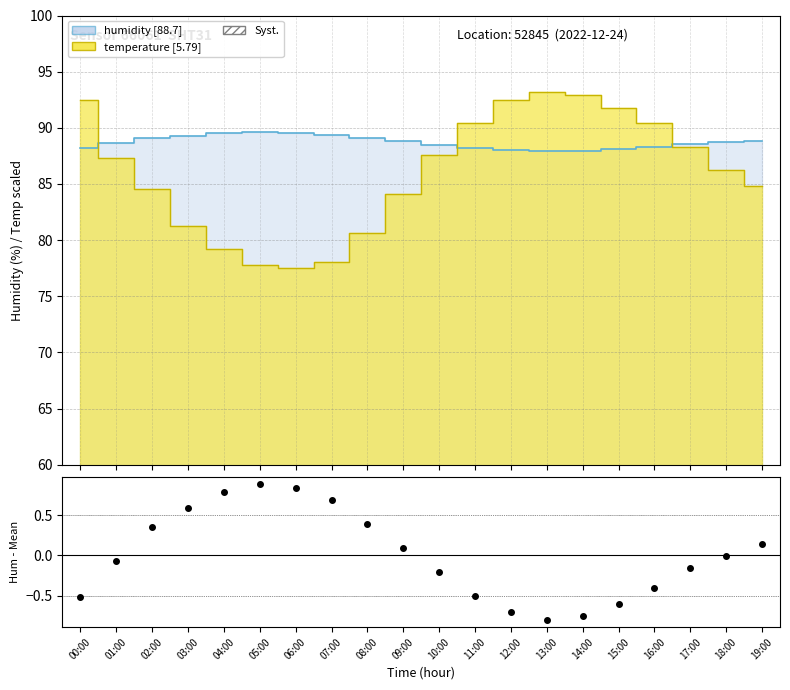

Which category has the lowest value across all series?

06:00